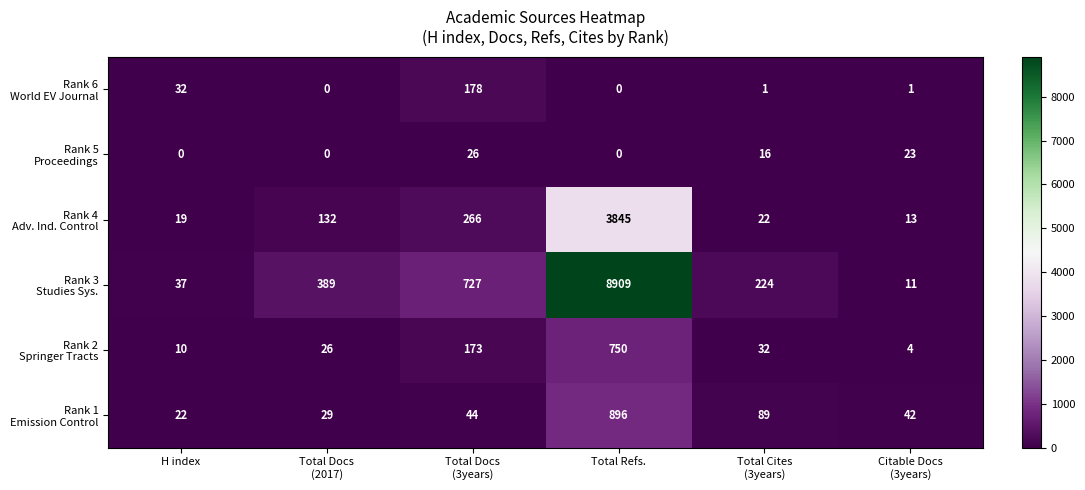

What is the spread (max minus min) of values at Total Docs
(2017)?

389